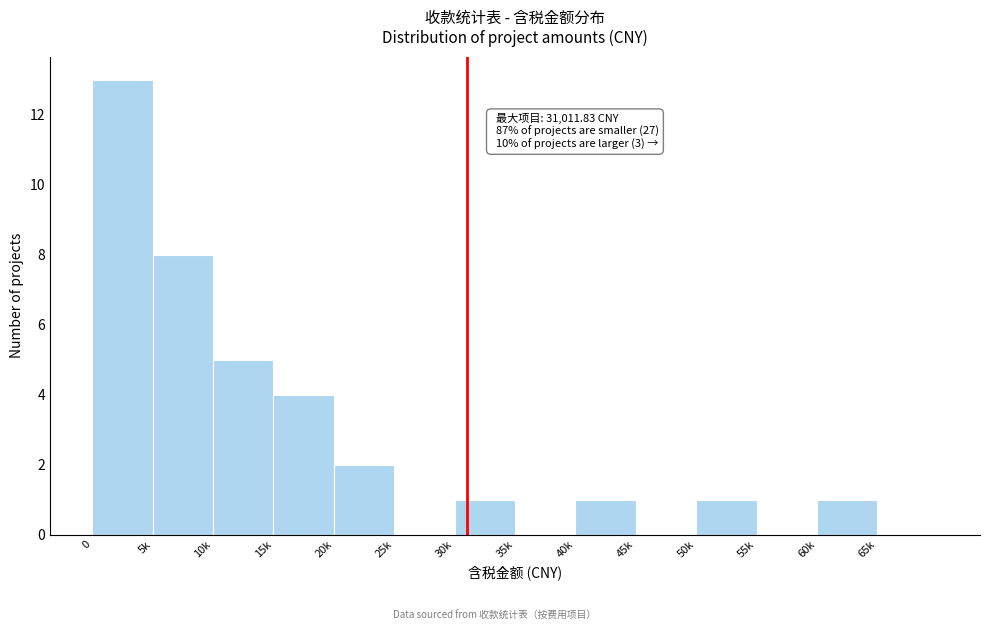

Reading right to left, extract all data points from this chart.

65k=0	60k=1	55k=0	50k=1	45k=0	40k=1	35k=0	30k=1	25k=0	20k=2	15k=4	10k=5	5k=8	0=13